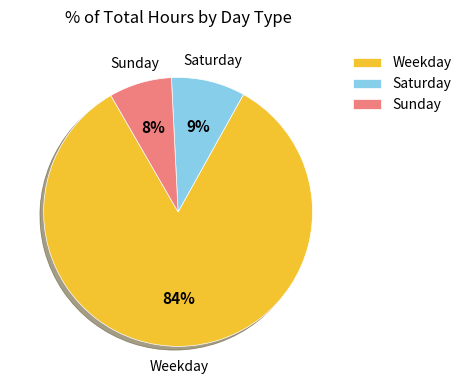

Between Weekday and Saturday, which is larger?

Weekday